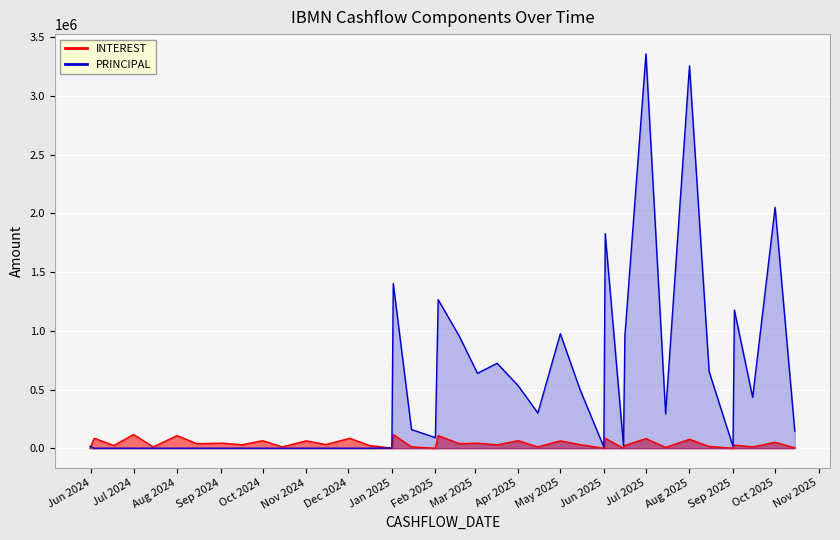

What is the difference between the maximum and minimum values in the INTEREST series?

116779.7